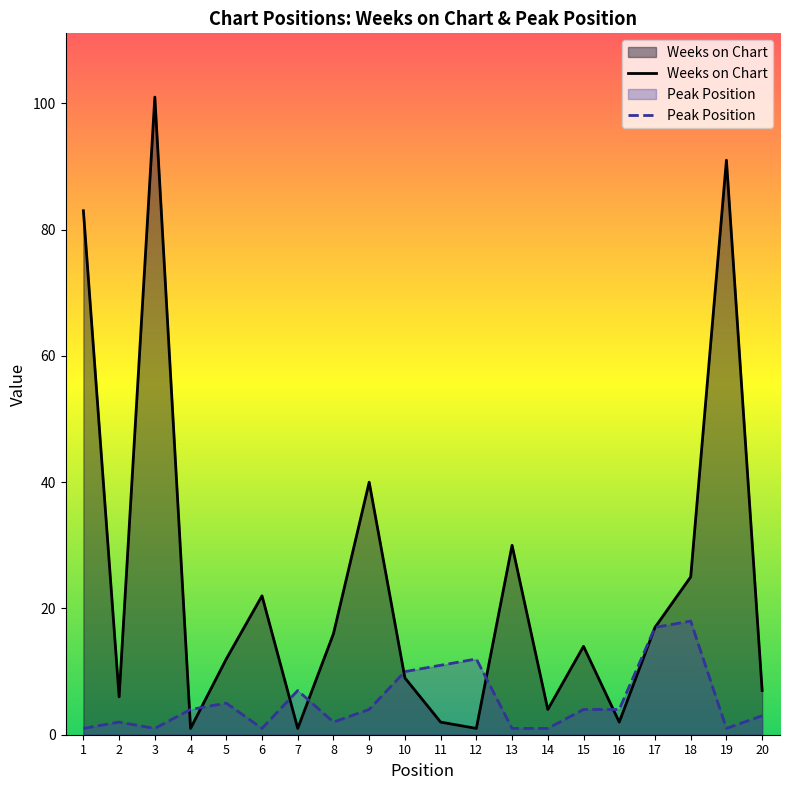

At which category does Weeks on Chart reach its first local valley?

2